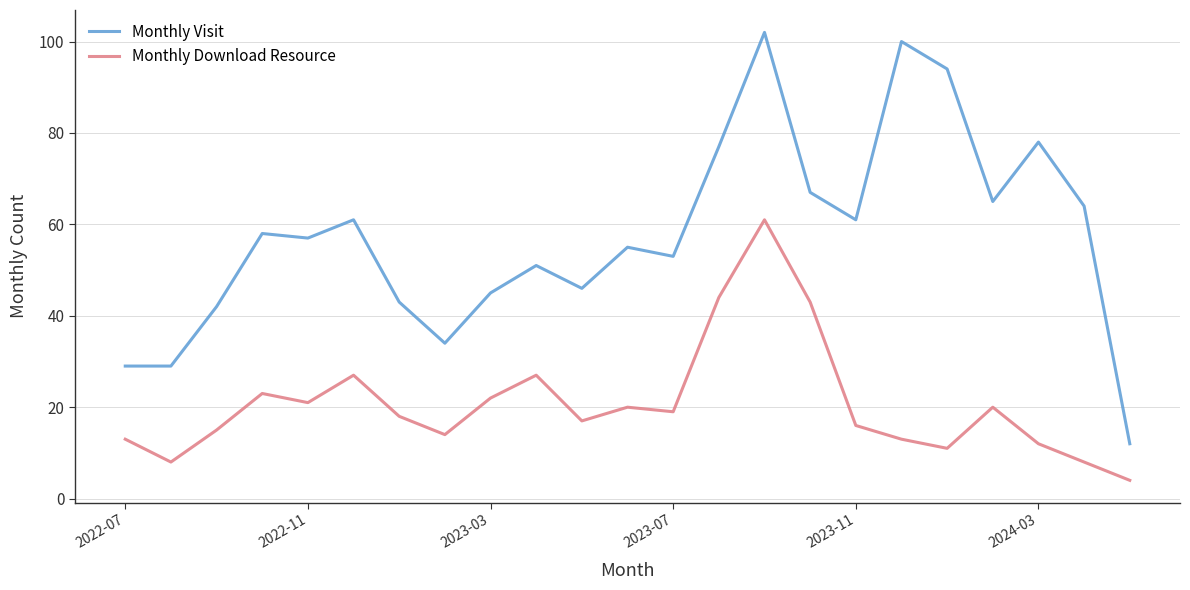

Which series has the largest total across all categories?

Monthly Visit